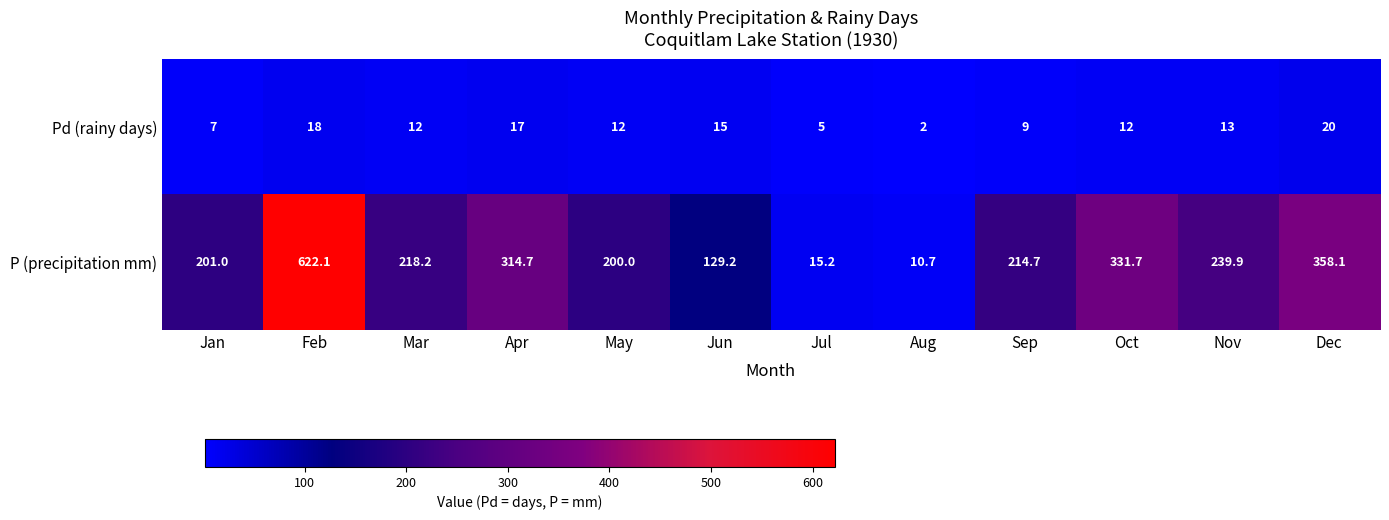

What is the difference between the second highest and second lowest values in the P (precipitation mm) series?

342.9